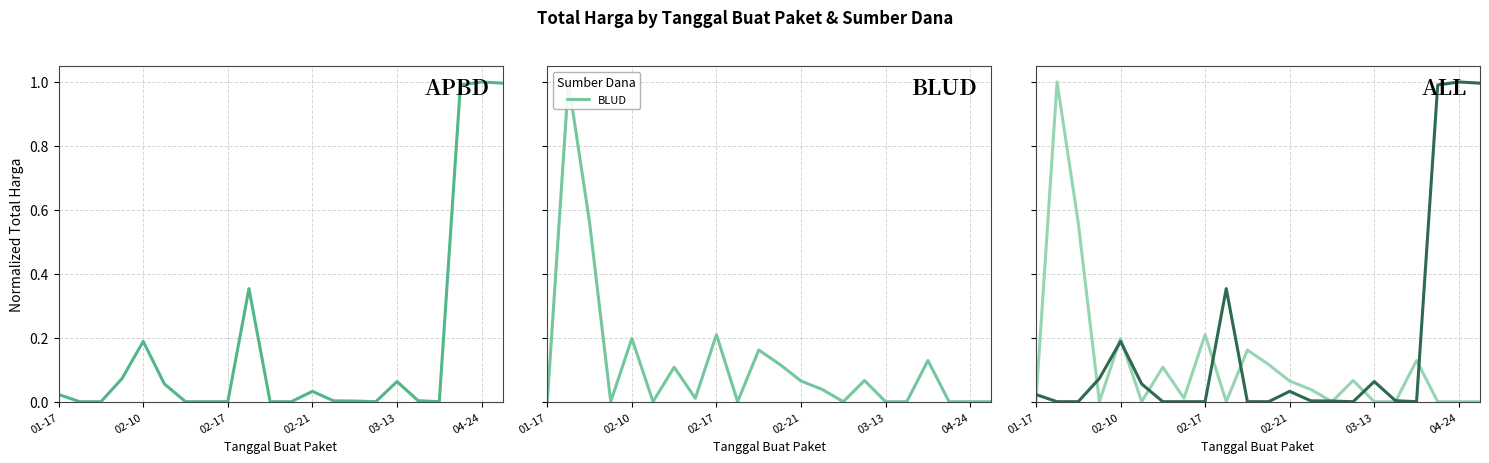

Count the number of data series in this chart.

2